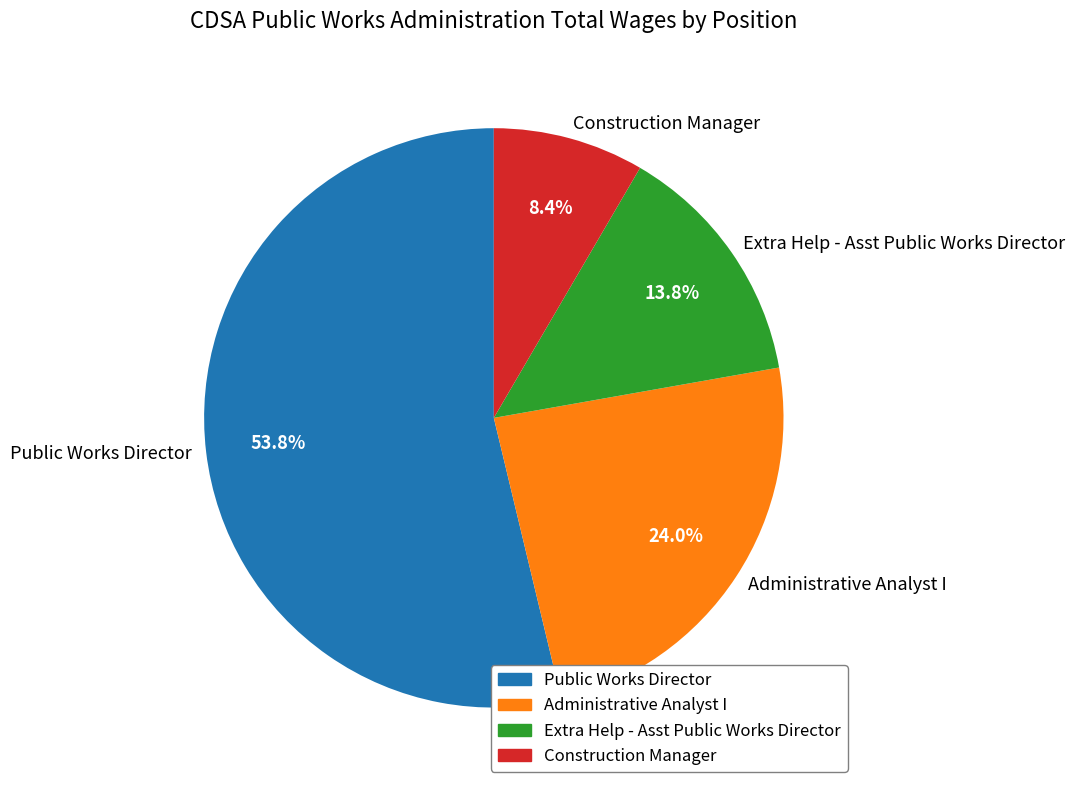

Does Public Works Director represent more than half of the total?

Yes